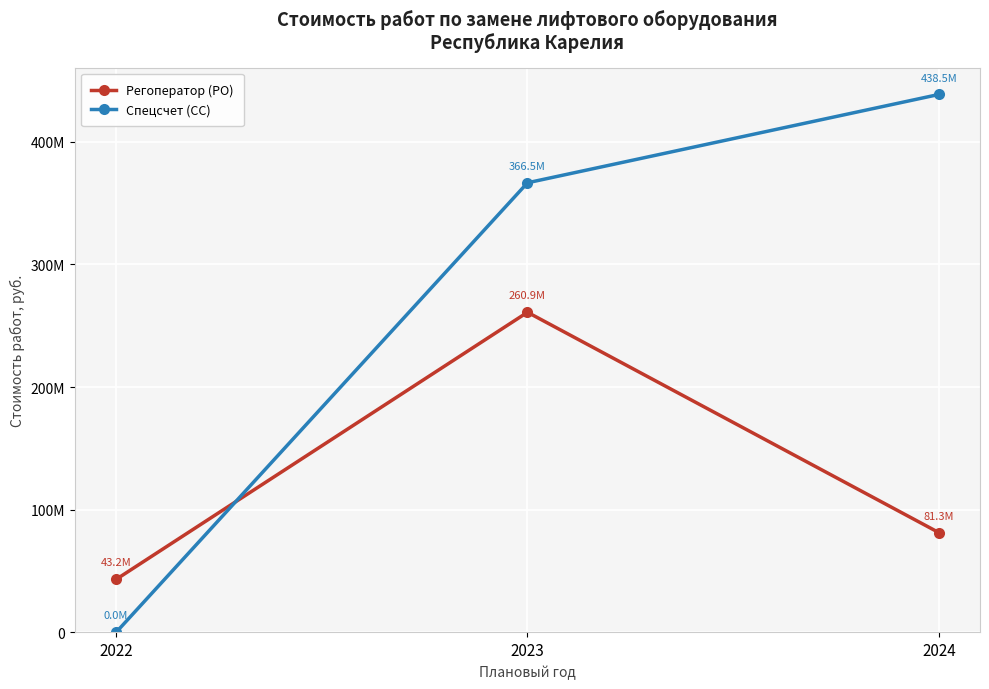

Does the chart have visible grid lines?

Yes